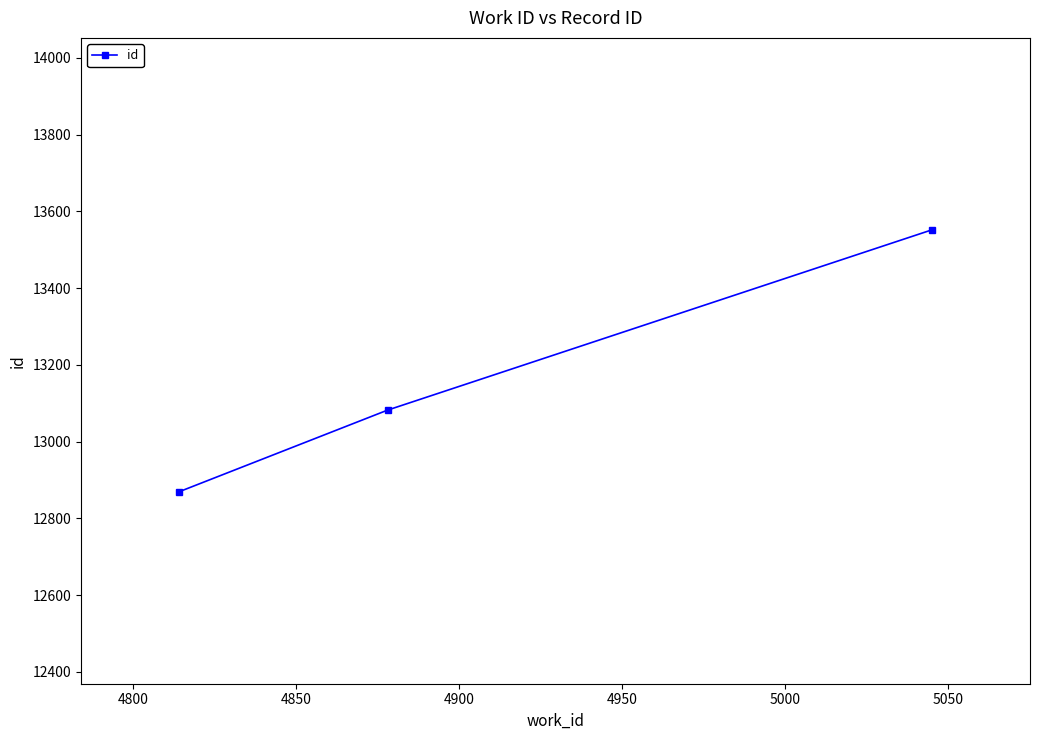

What is the average value?

13168